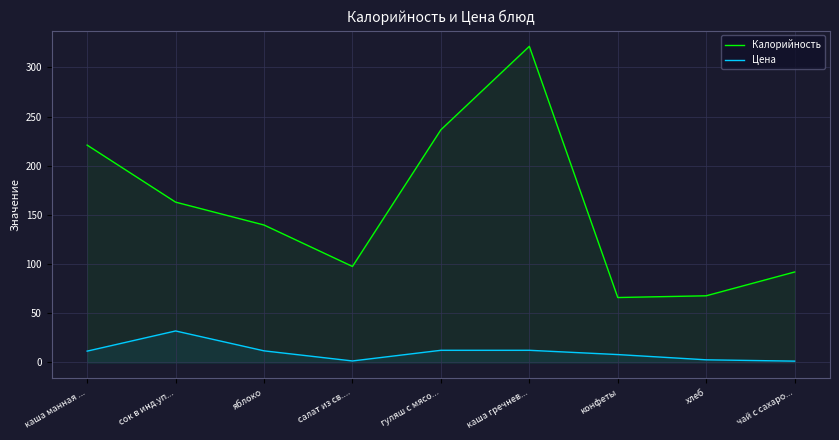

How many lines are shown in the chart?

2